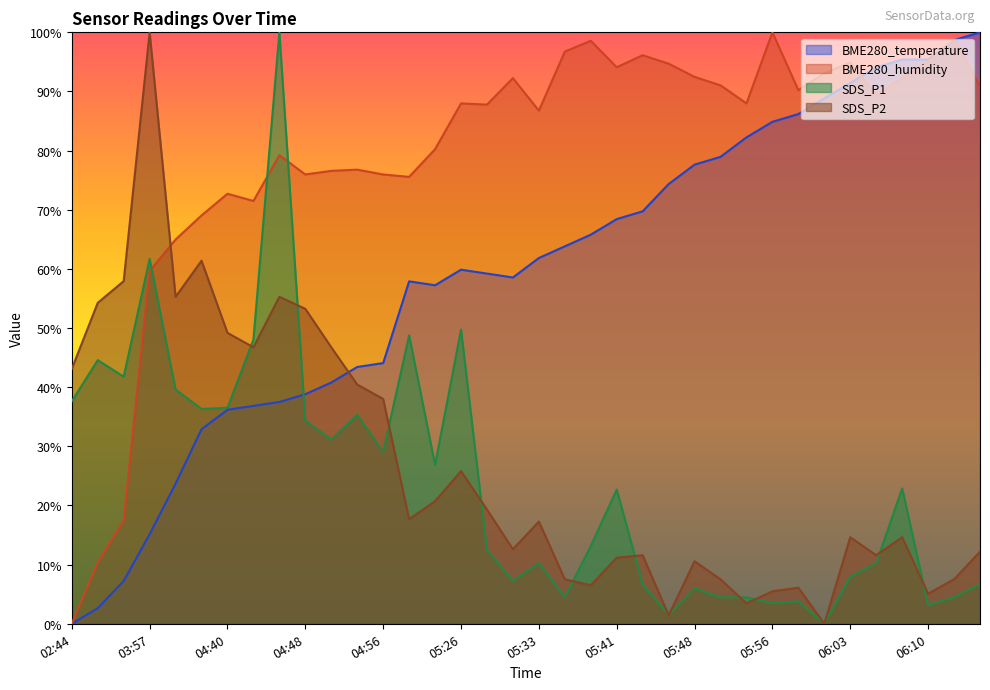

Which series has the largest total across all categories?

BME280_humidity